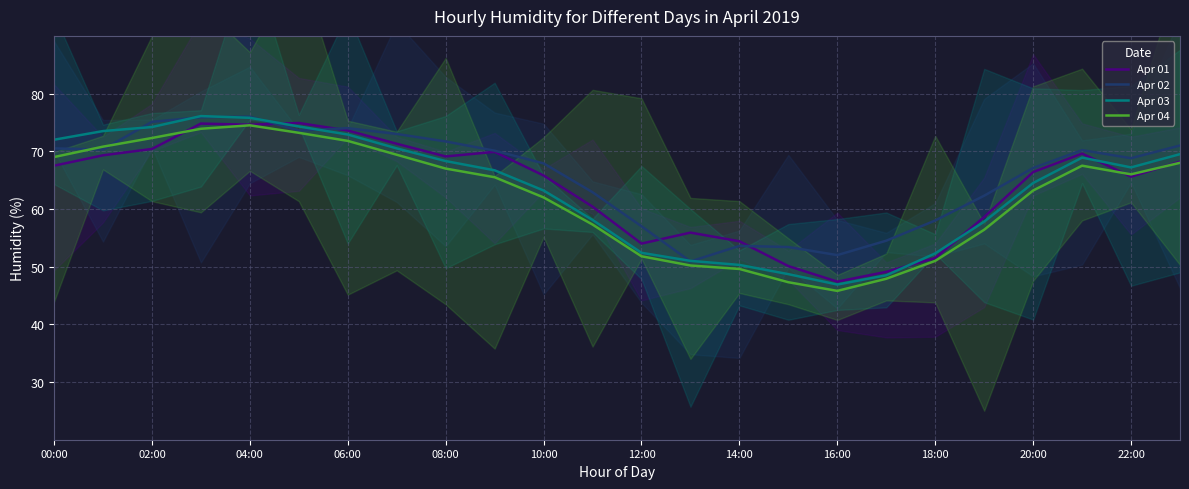

What is the difference between the highest and lowest values at 16?

6.2